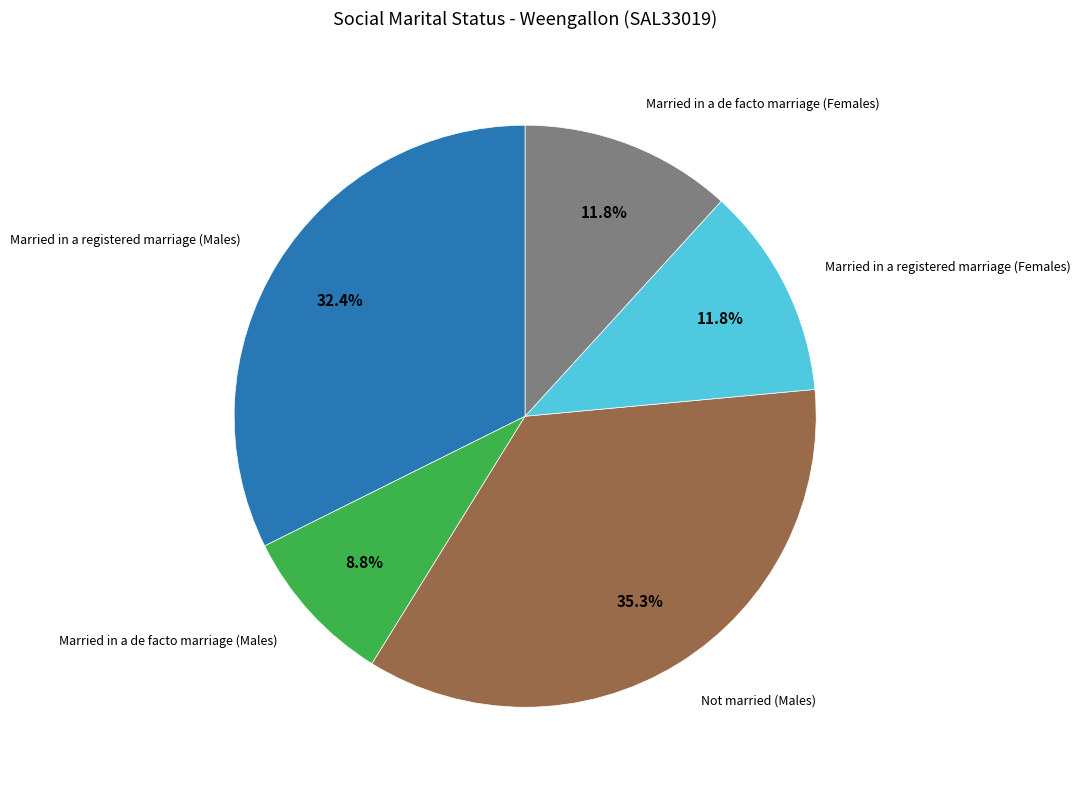

To the nearest percent, what is the difference between the largest and smallest slice percentages?

26%